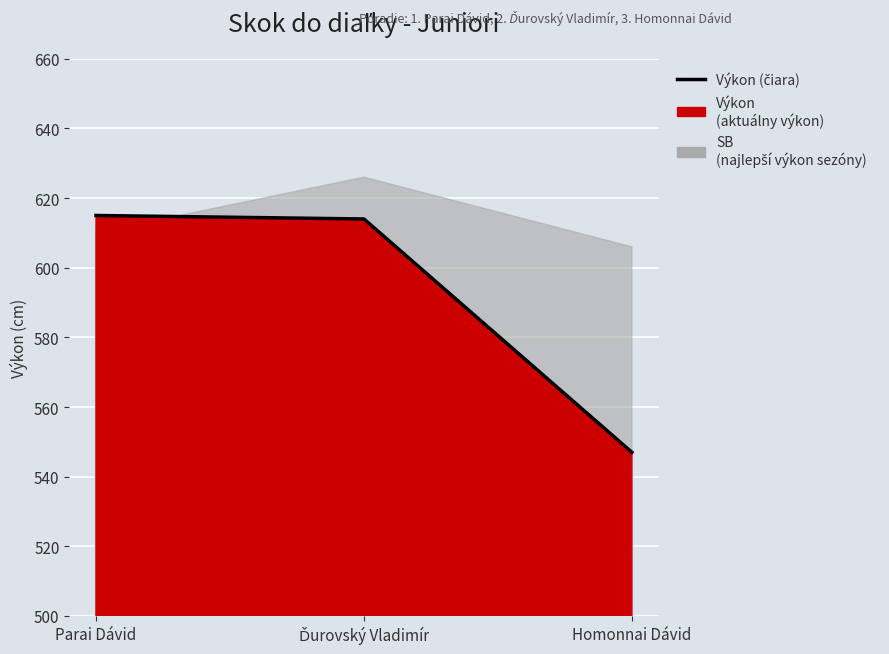

Which has a higher value, Parai Dávid or Homonnai Dávid?

Parai Dávid